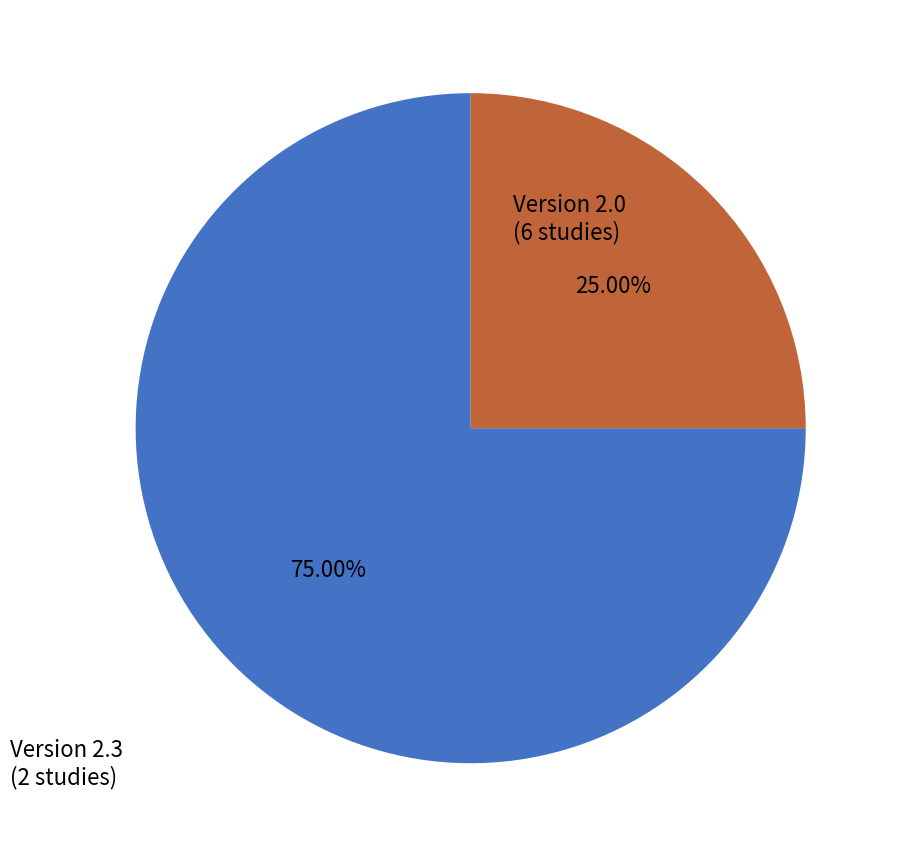

Does any single category account for the majority?

Yes